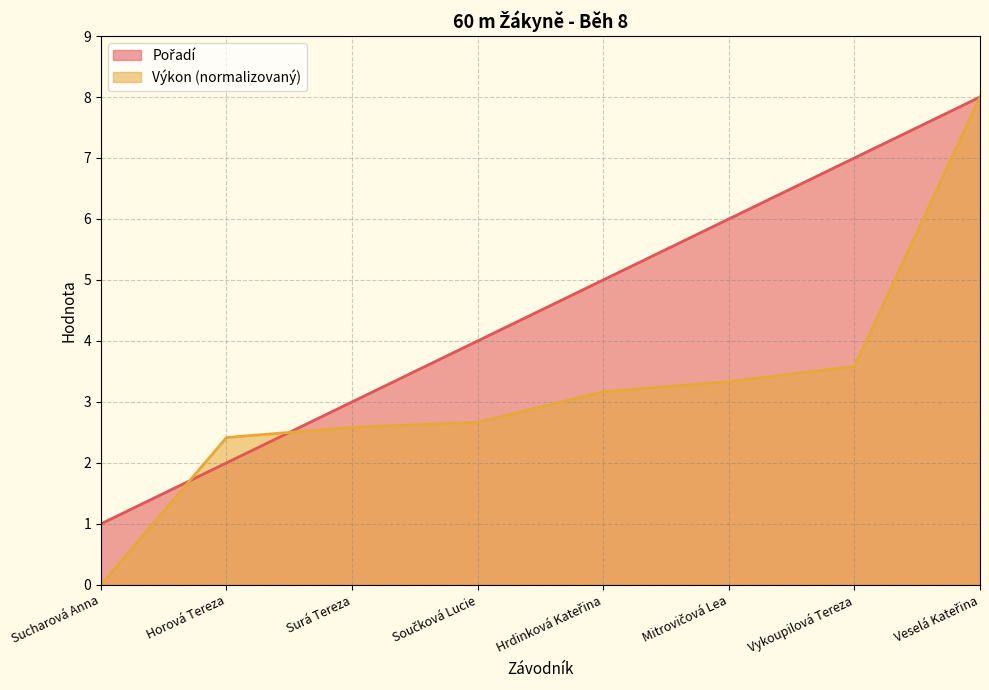

Rank the series by their maximum value, from highest to lowest.

Pořadí, Výkon